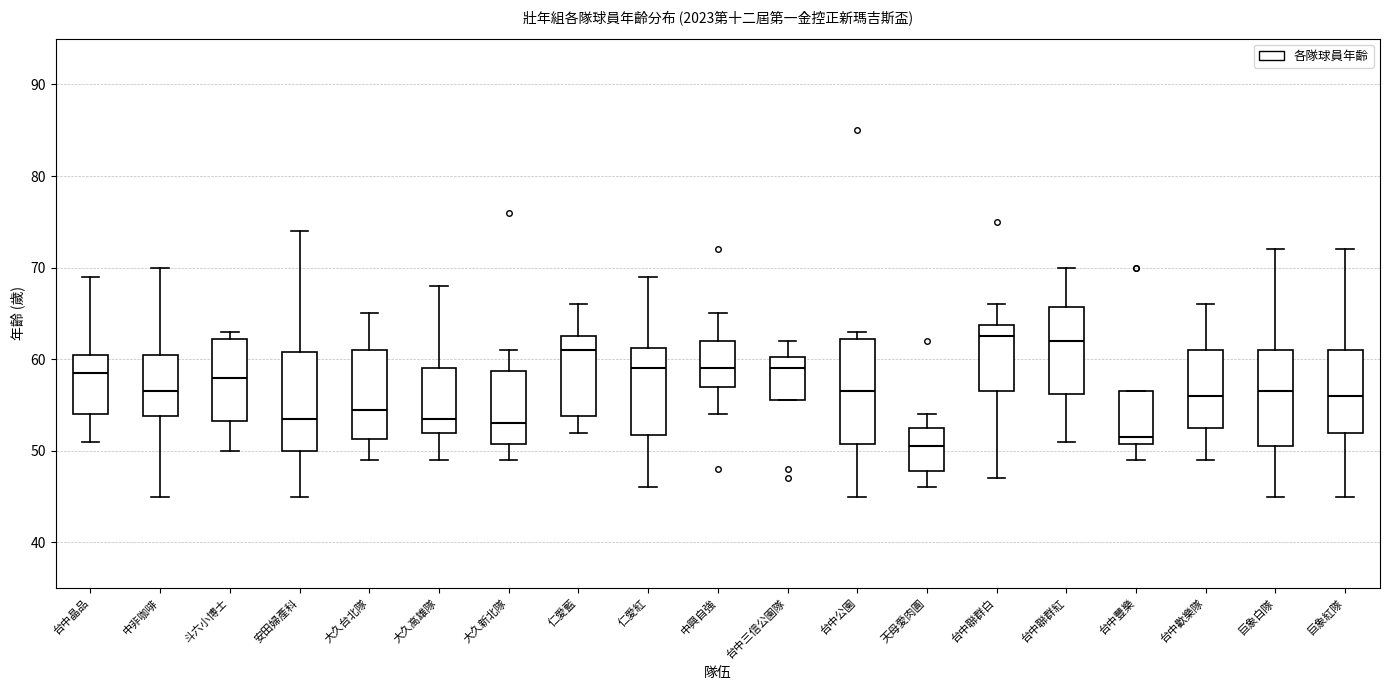

Reading left to right, transcribe this box plot: for each box, give where its median line is, the range the box spans, and where its two whiskers end, as read against the y-axis. The values are not printed on the chart, so give them approximately, as read against the axis.

台中晶品: median 59, box 54 to 61, whiskers 51 to 69
中非咖啡: median 57, box 54 to 61, whiskers 45 to 70
斗六小博士: median 58, box 53 to 62, whiskers 50 to 63
安田婦產科: median 54, box 50 to 61, whiskers 45 to 74
大久台北隊: median 55, box 51 to 61, whiskers 49 to 65
大久高雄隊: median 54, box 52 to 59, whiskers 49 to 68
大久新北隊: median 53, box 51 to 59, whiskers 49 to 61
仁愛藍: median 61, box 54 to 63, whiskers 52 to 66
仁愛紅: median 59, box 52 to 61, whiskers 46 to 69
中興自強: median 59, box 57 to 62, whiskers 54 to 65
台中三信公園隊: median 59, box 56 to 60, whiskers 56 to 62
台中公園: median 57, box 51 to 62, whiskers 45 to 63
天母愛肉圓: median 51, box 48 to 53, whiskers 46 to 54
台中聯群白: median 63, box 57 to 64, whiskers 47 to 66
台中聯群紅: median 62, box 56 to 66, whiskers 51 to 70
台中豐樂: median 52, box 51 to 57, whiskers 49 to 57
台中歡樂隊: median 56, box 53 to 61, whiskers 49 to 66
巨象白隊: median 57, box 51 to 61, whiskers 45 to 72
巨象紅隊: median 56, box 52 to 61, whiskers 45 to 72